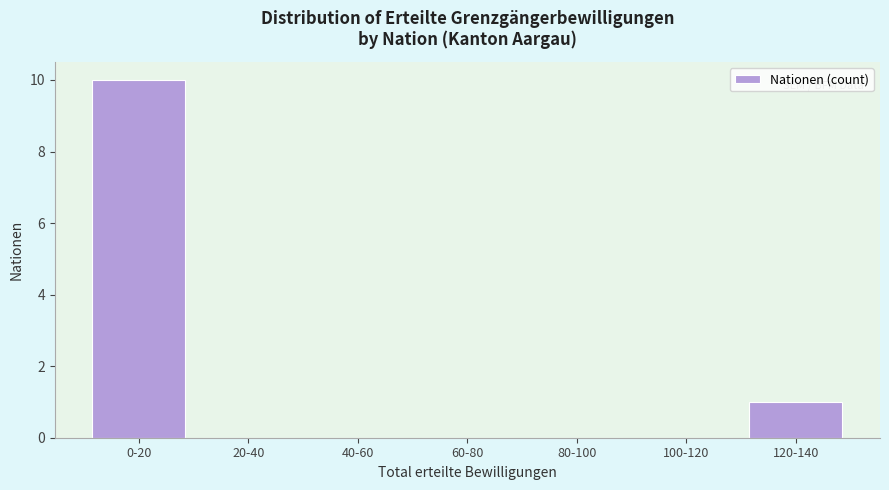

Reading left to right, what are all the values shown in this chart?

0-20=10	20-40=0	40-60=0	60-80=0	80-100=0	100-120=0	120-140=1